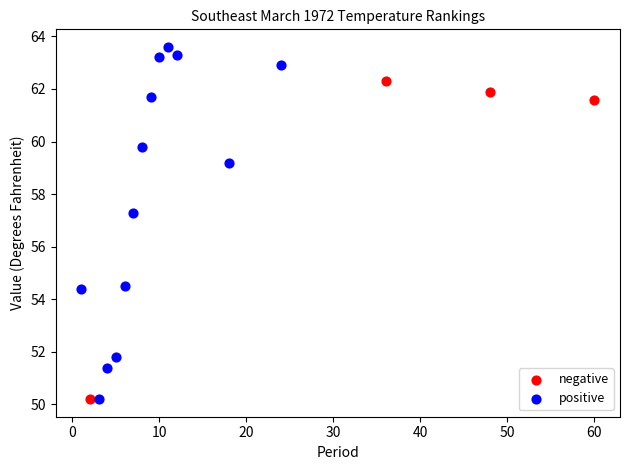

Which series reaches the maximum Y coordinate?

positive